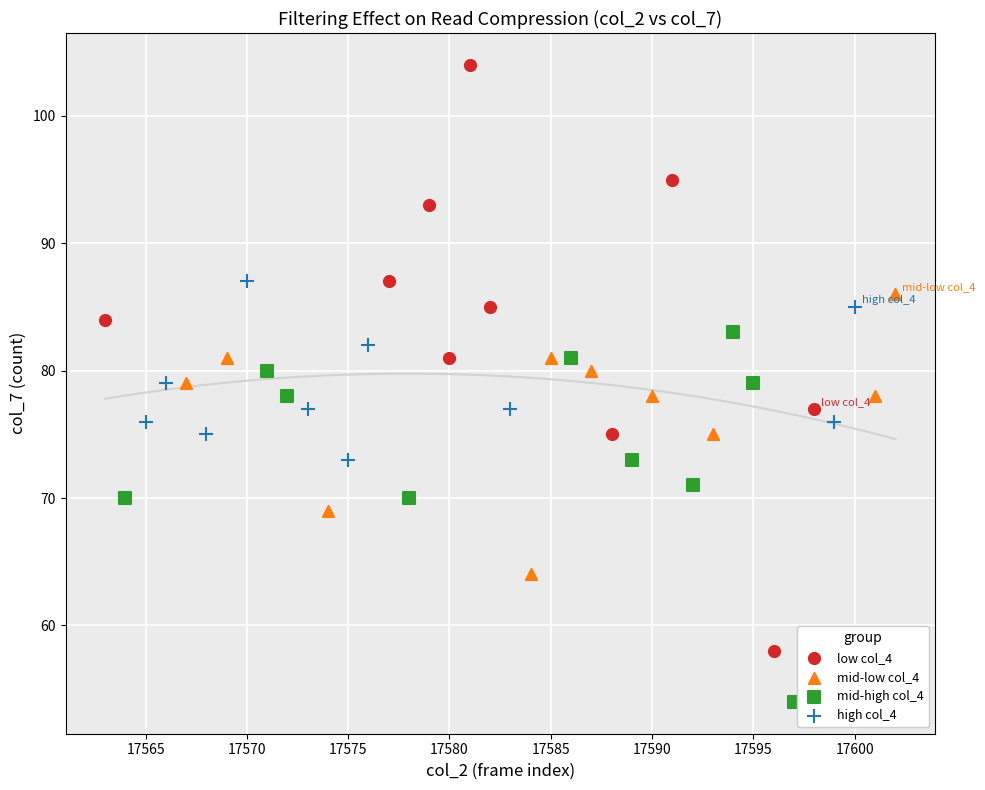

What are all the series names shown in the legend?

low col_4, mid-low col_4, mid-high col_4, high col_4